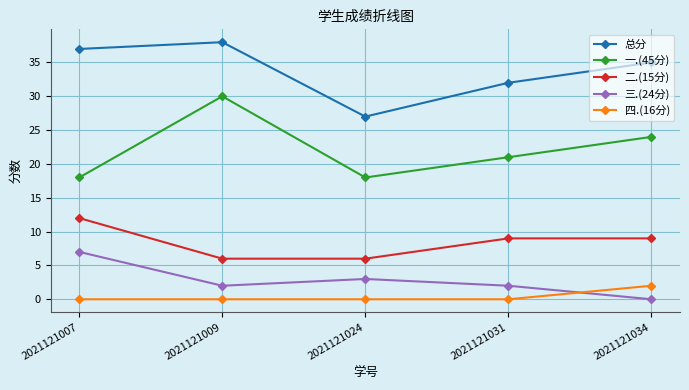

What is the minimum value for 一.(45分)?

18